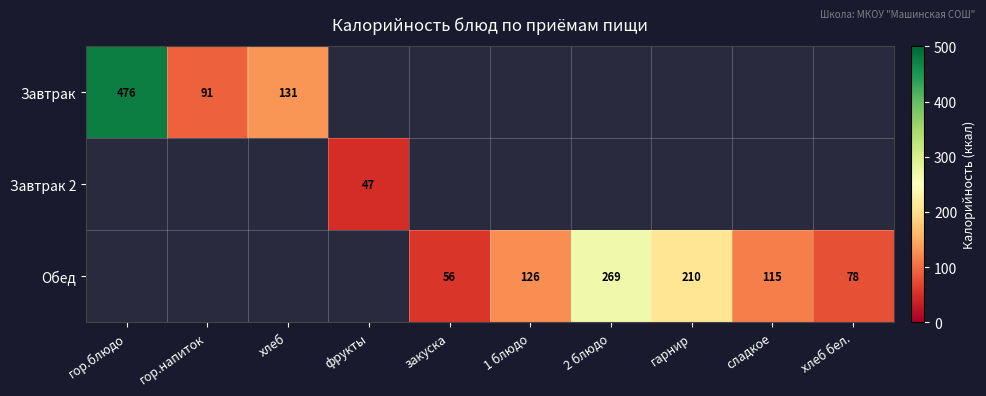

Is it true that Завтрак equals 22 at гор.напиток?

False